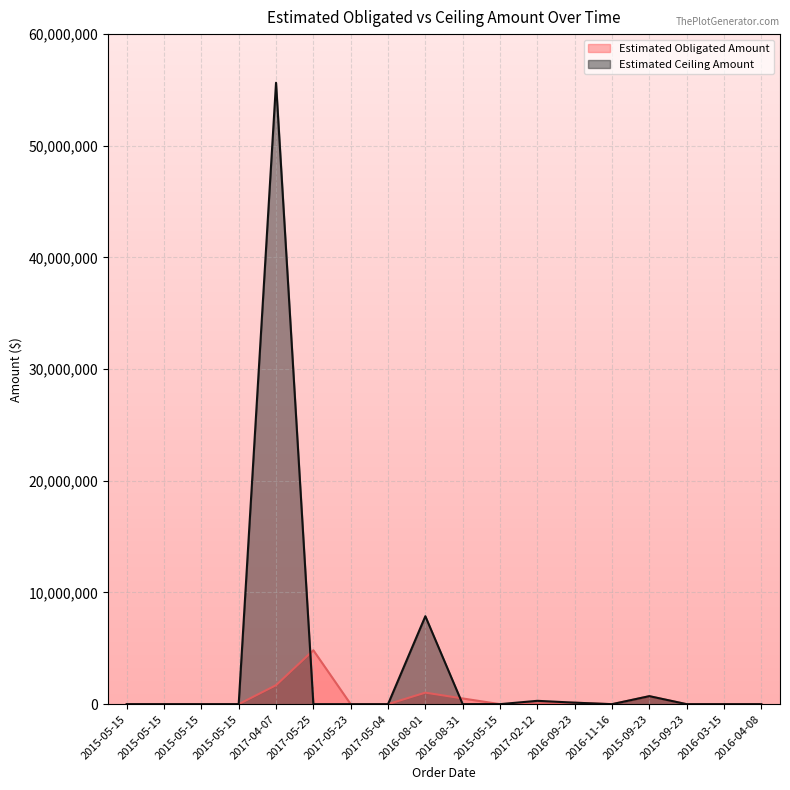

The Estimated Ceiling Amount series shows 3423.2 at 2015-05-15. True or false?

False